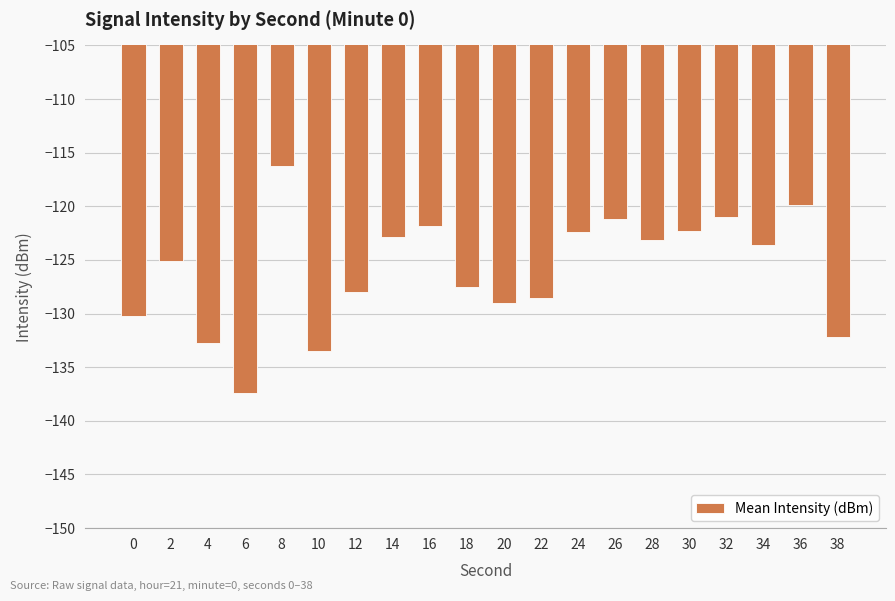

Which category has the highest value across all series?

8